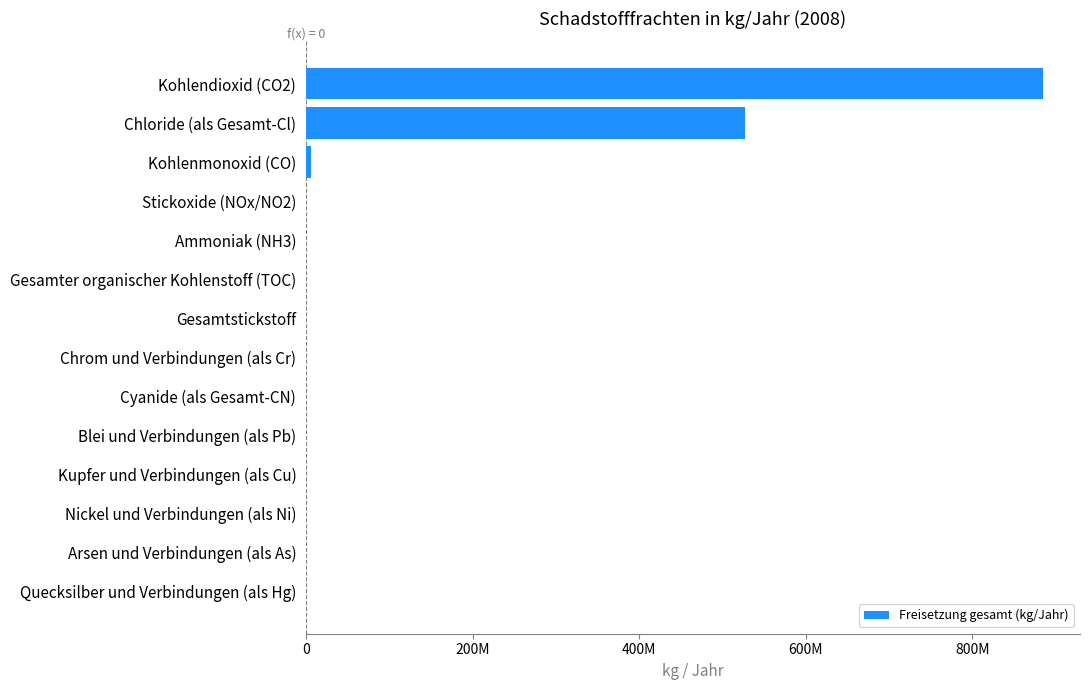

Are the bars horizontal?

Yes